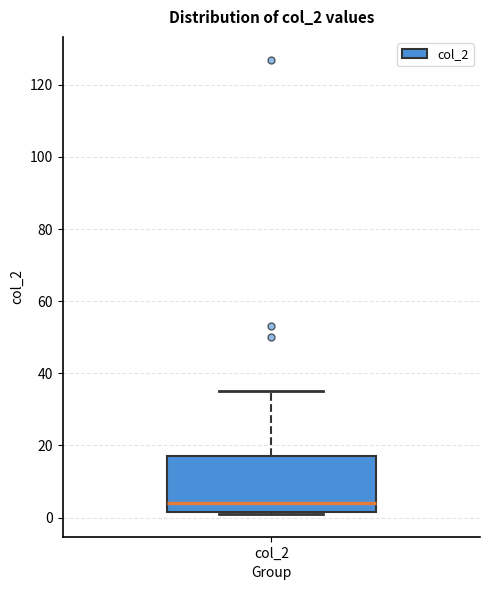

Read this box plot against the y-axis: the position of the median line, the range covered by the box, and the ends of both whiskers. The values are not printed on the chart, so give them approximately, as read against the axis.

median 4, box 2 to 18, whiskers 2 to 36